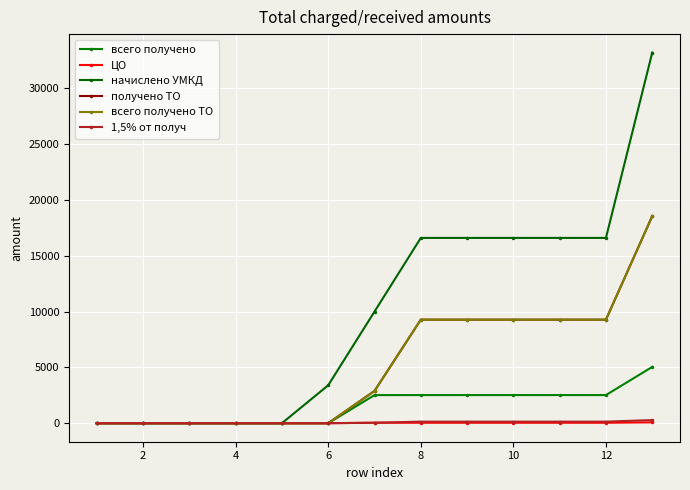

True or false: всего получено ТО has more than 1 interior local peaks.

False